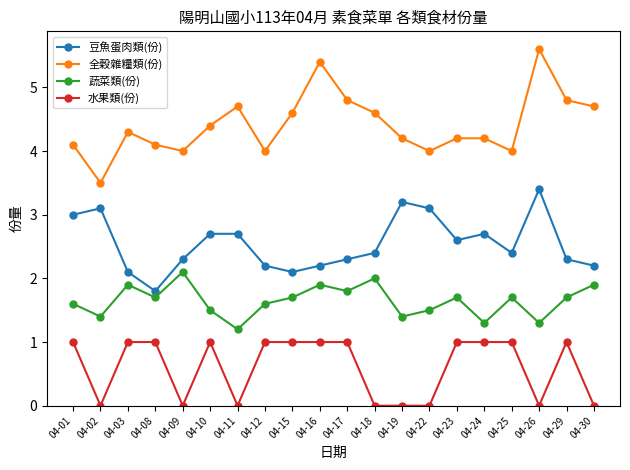

What is the approximate value of 蔬菜類(份) at 04-26?

1.3